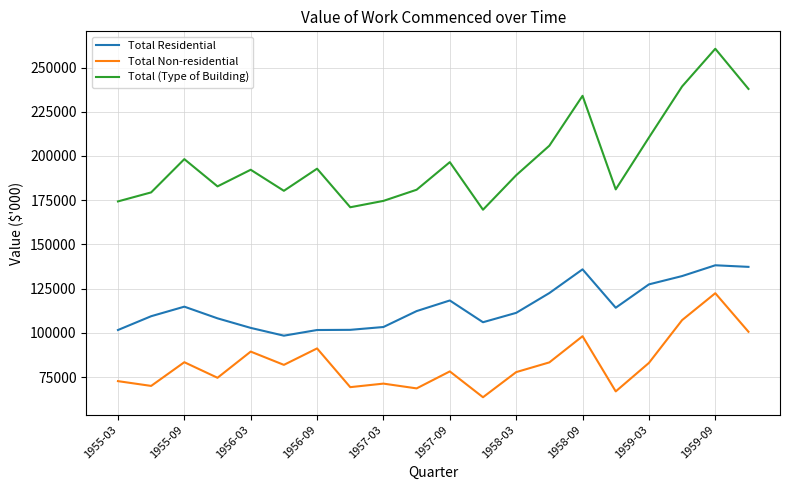

What is the highest value of the Total Residential series?

138200